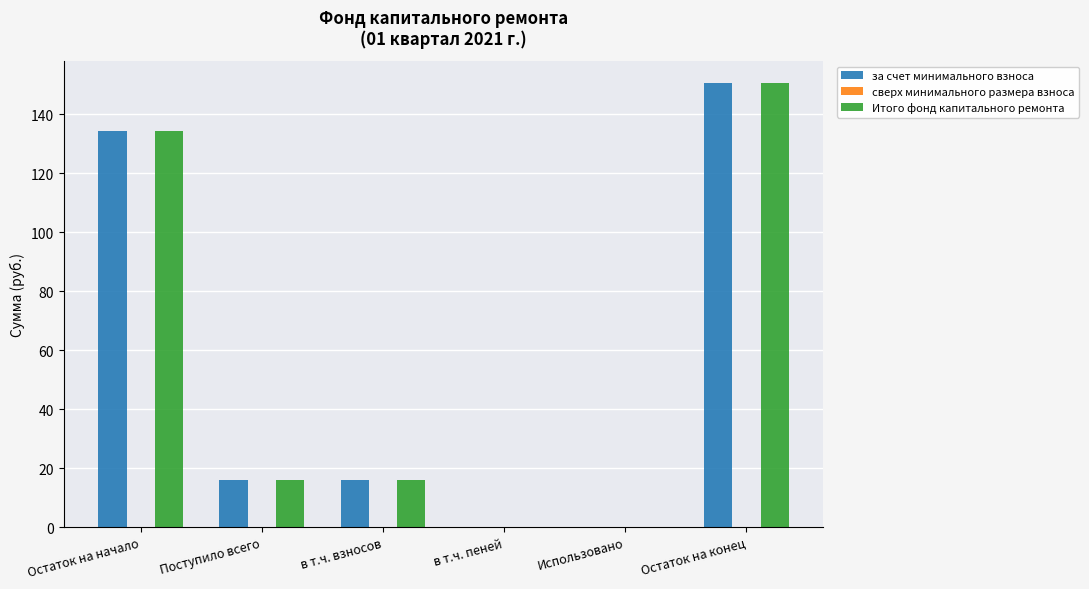

Which category has the highest value in the за счет минимального взноса series?

Остаток на конец